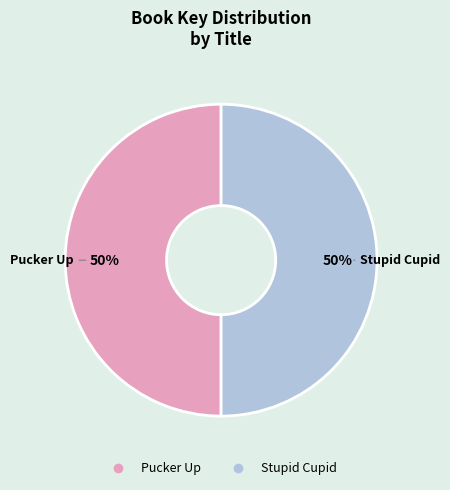

True or false: Pucker Up accounts for 50% of the total.

True